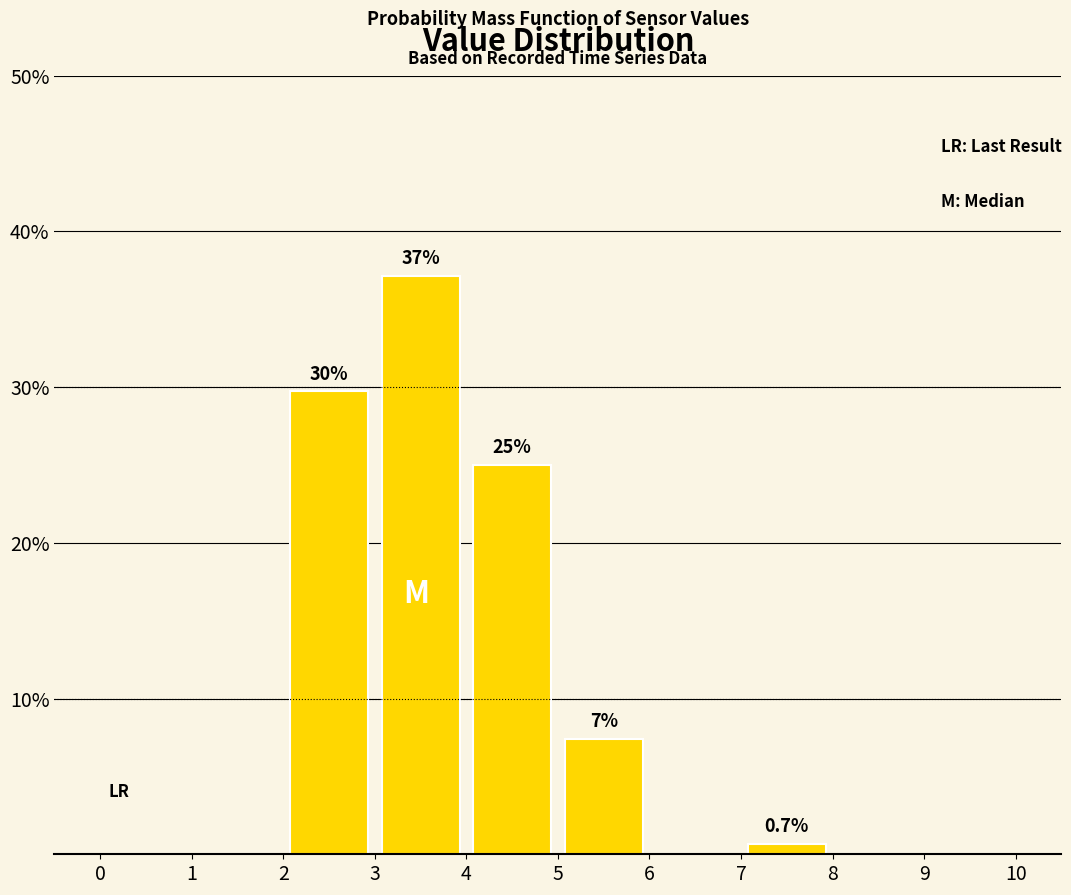

Over which range of the x-axis is the bar tallest?

3 to 4